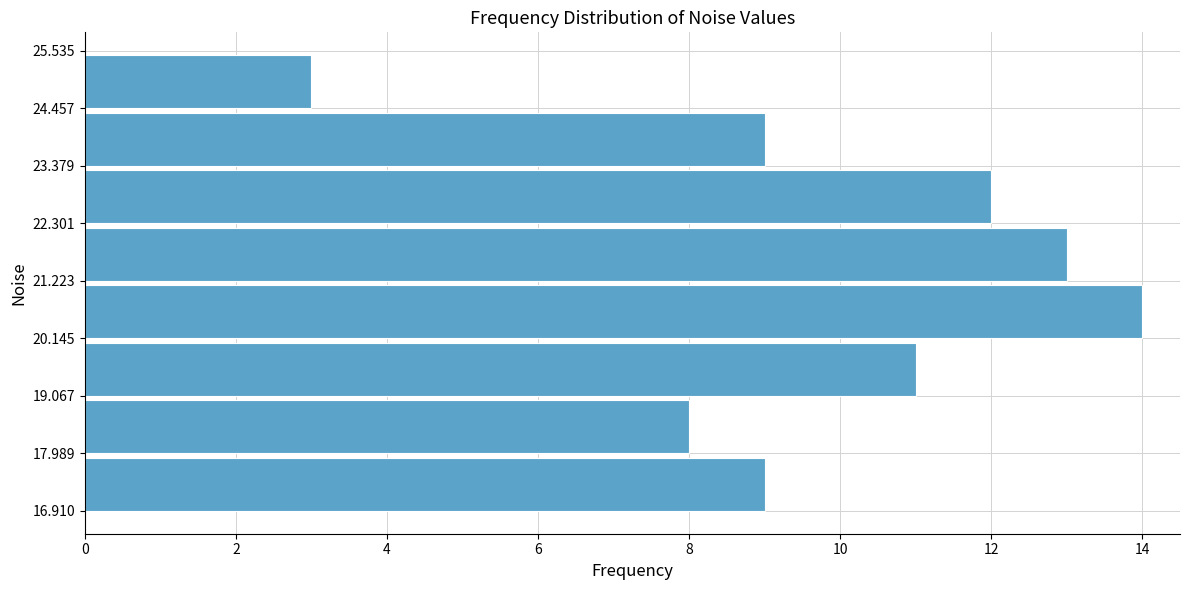

How long is the bar that spans 24.457 to 25.535 on the y-axis? The values are not printed on the chart, so give them approximately, as read against the axis.

3